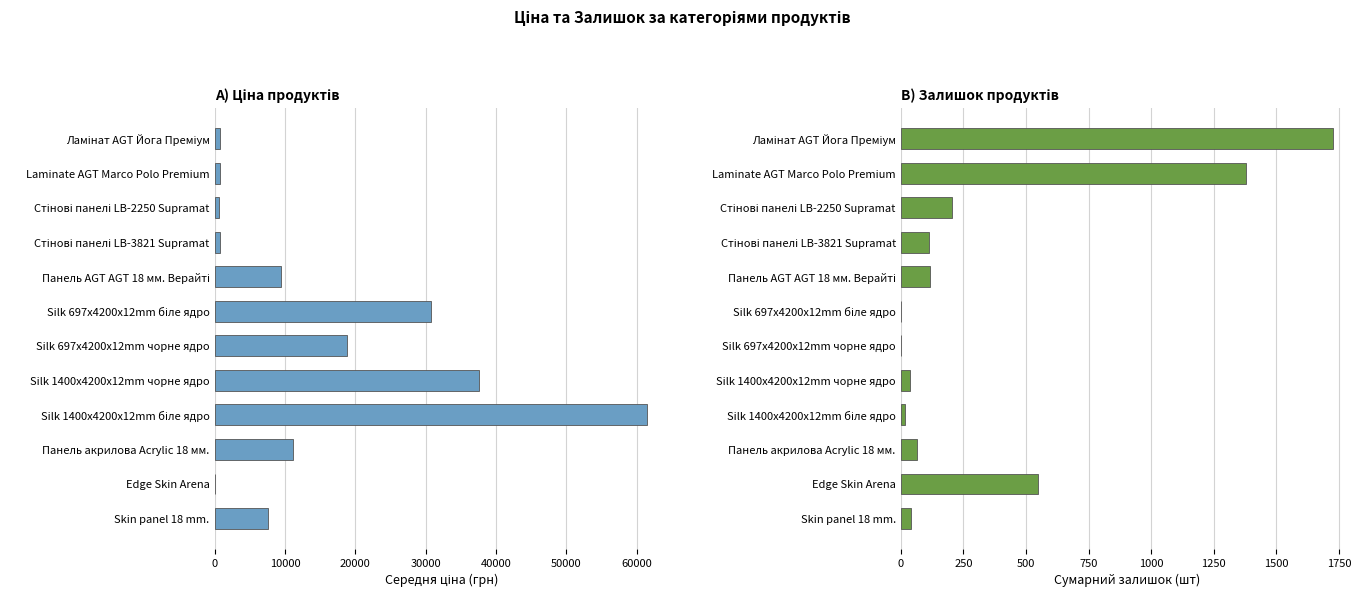

What is the average value of the Ціна (avg) series?

14990.7